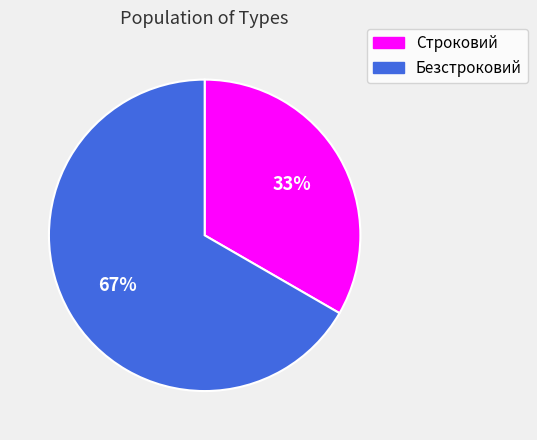

What is the ratio of the value at Безстроковий to the value at Строковий?

2.0